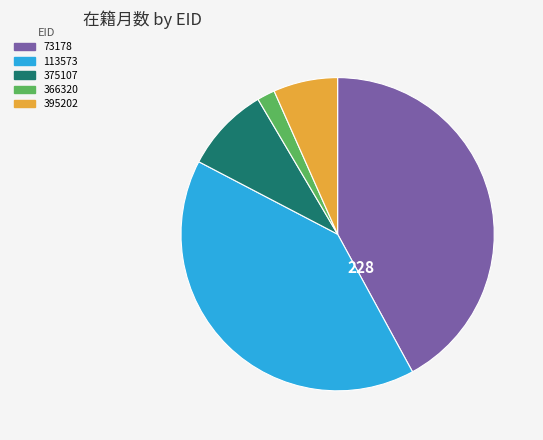

Is there a majority slice in this chart?

No